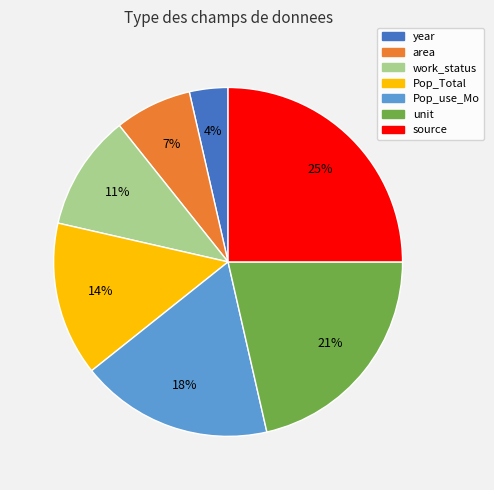

Do source and work_status together represent more than half of the pie?

No